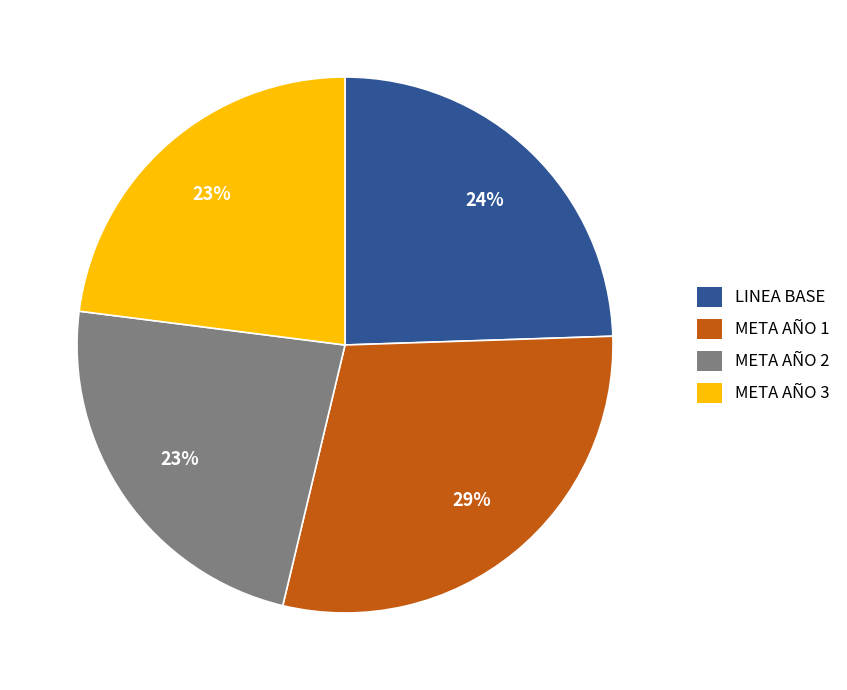

Is it true that LINEA BASE is 12% of the pie?

False